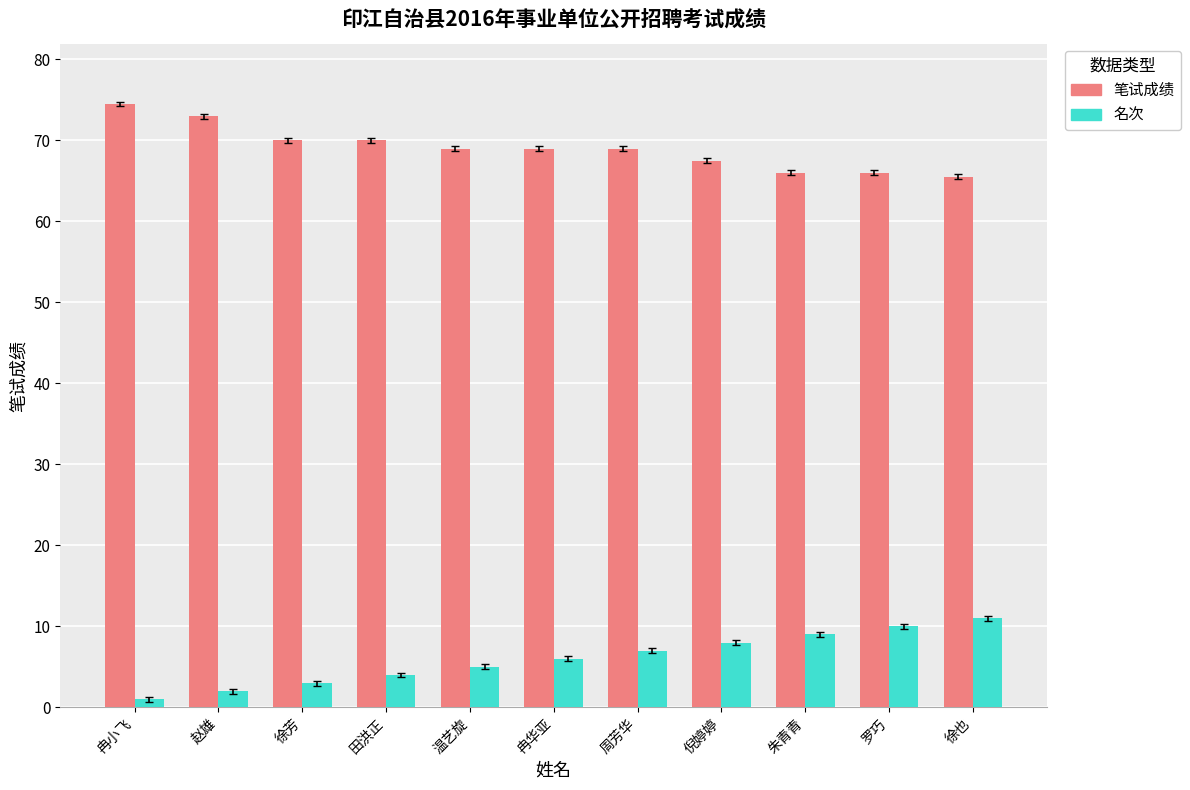

How many bars are there in total?

22